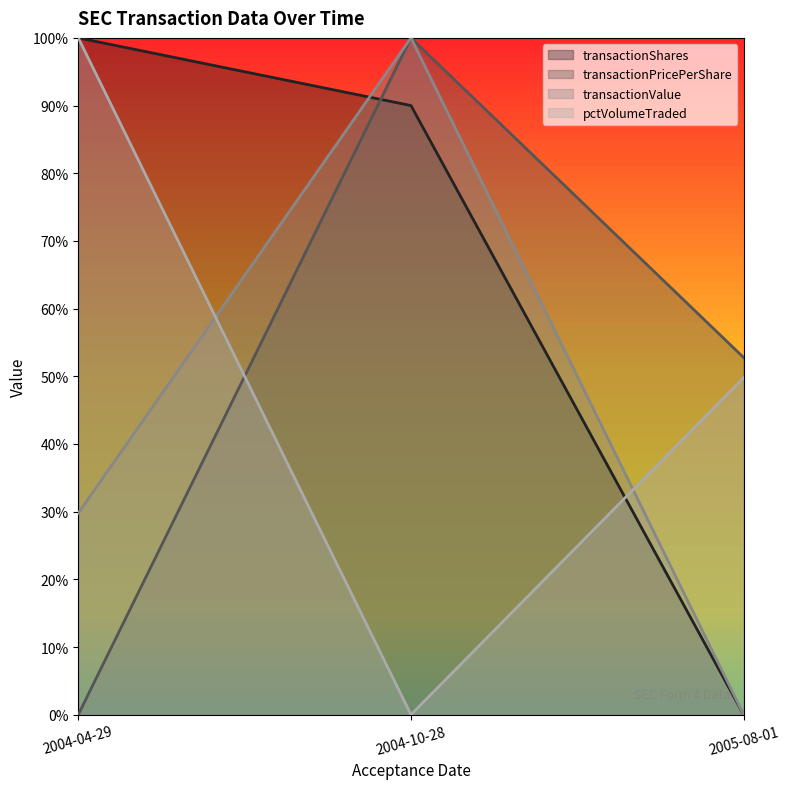

At how many categories does at least one series exceed 0?

3